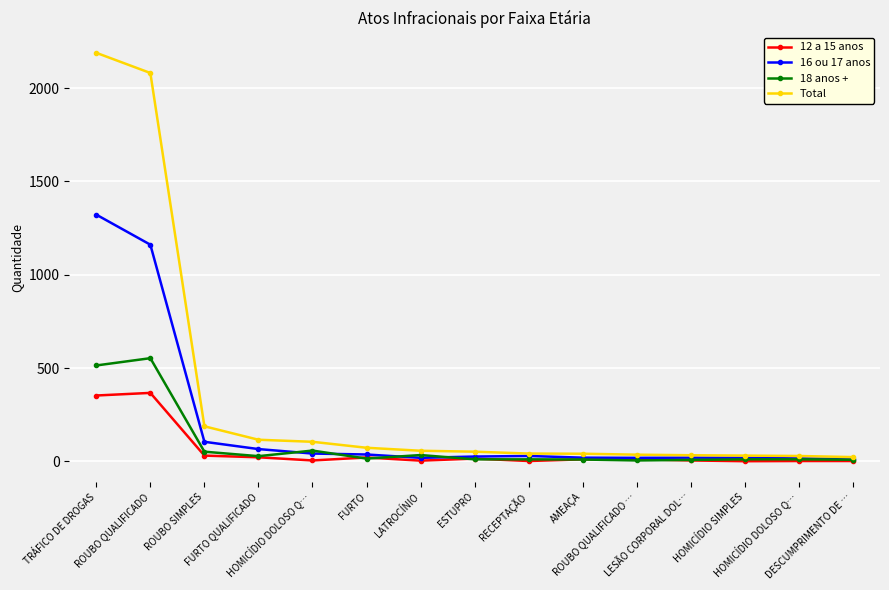

How many lines are shown in the chart?

4